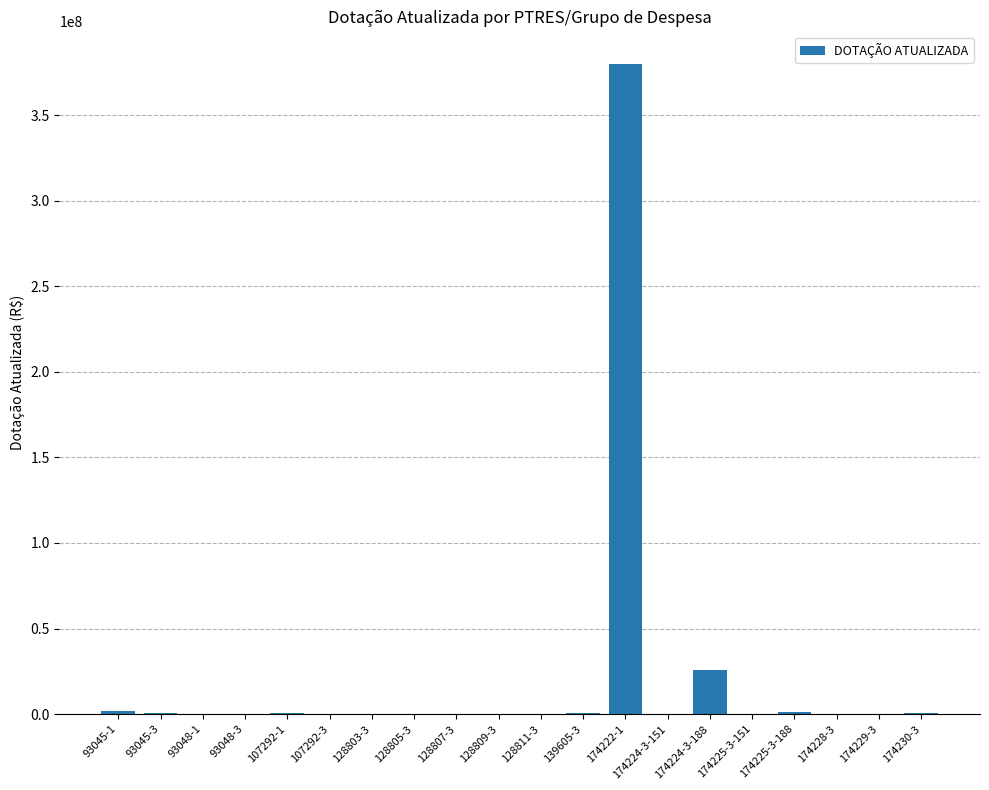

Which has a higher value, 174222-1 or 174224-3-188?

174222-1